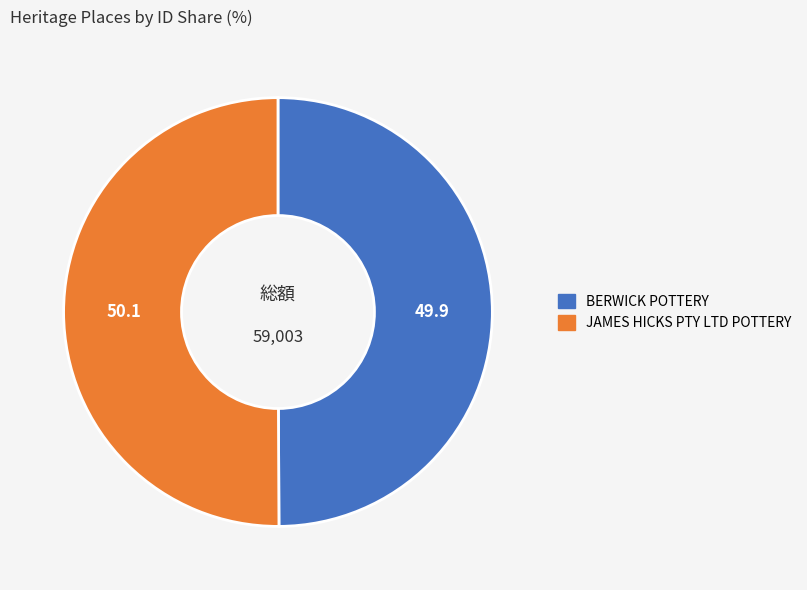

Is the sum of JAMES HICKS PTY LTD POTTERY and BERWICK POTTERY greater than half?

Yes